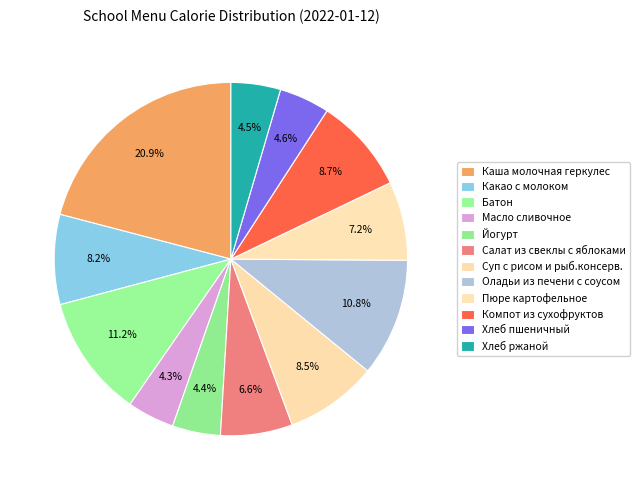

What percentage is the Каша молочная геркулес slice, to the nearest percent?

21%